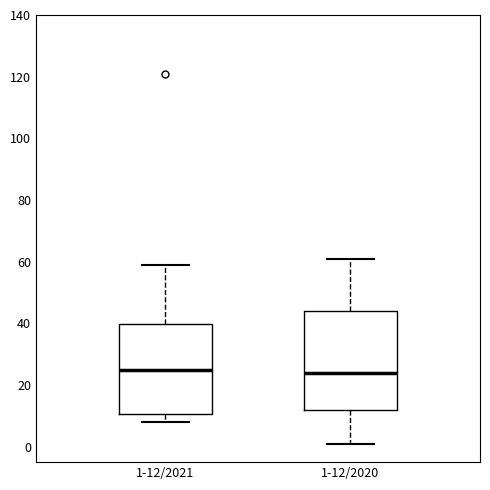

Reading left to right, read every box against the y-axis: the position of its median line, the range the box covers, and the ends of its whiskers. The values are not printed on the chart, so give them approximately, as read against the axis.

1-12/2021: median 26, box 10 to 40, whiskers 8 to 60
1-12/2020: median 24, box 12 to 44, whiskers 2 to 62